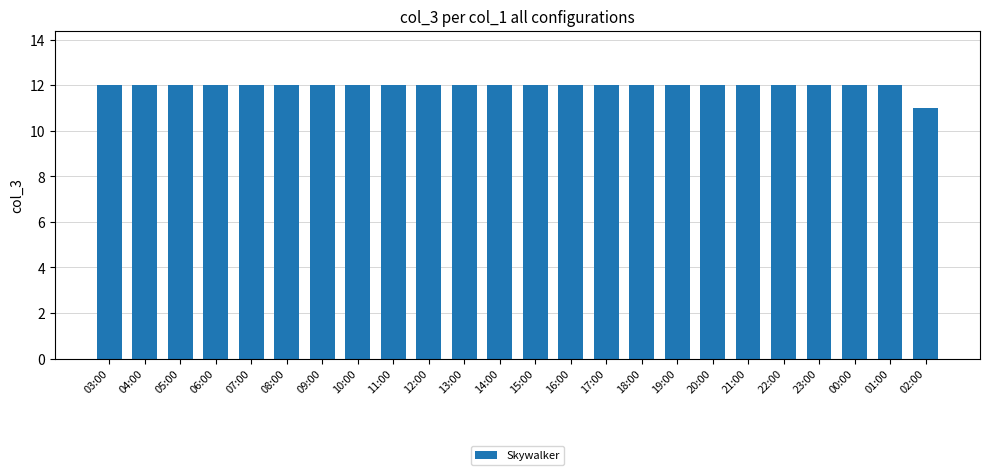

What is the sum of the values at 17:00 and 03:00?

24